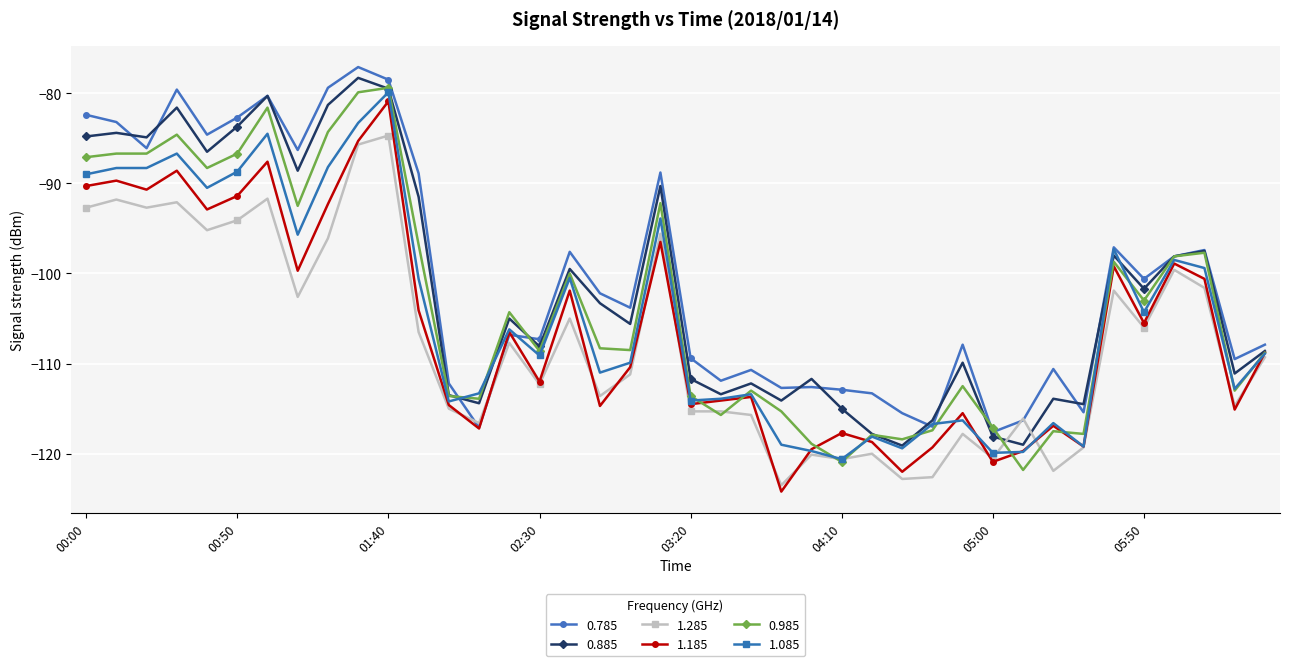

True or false: 0.785 has more than 0 interior local peaks.

True